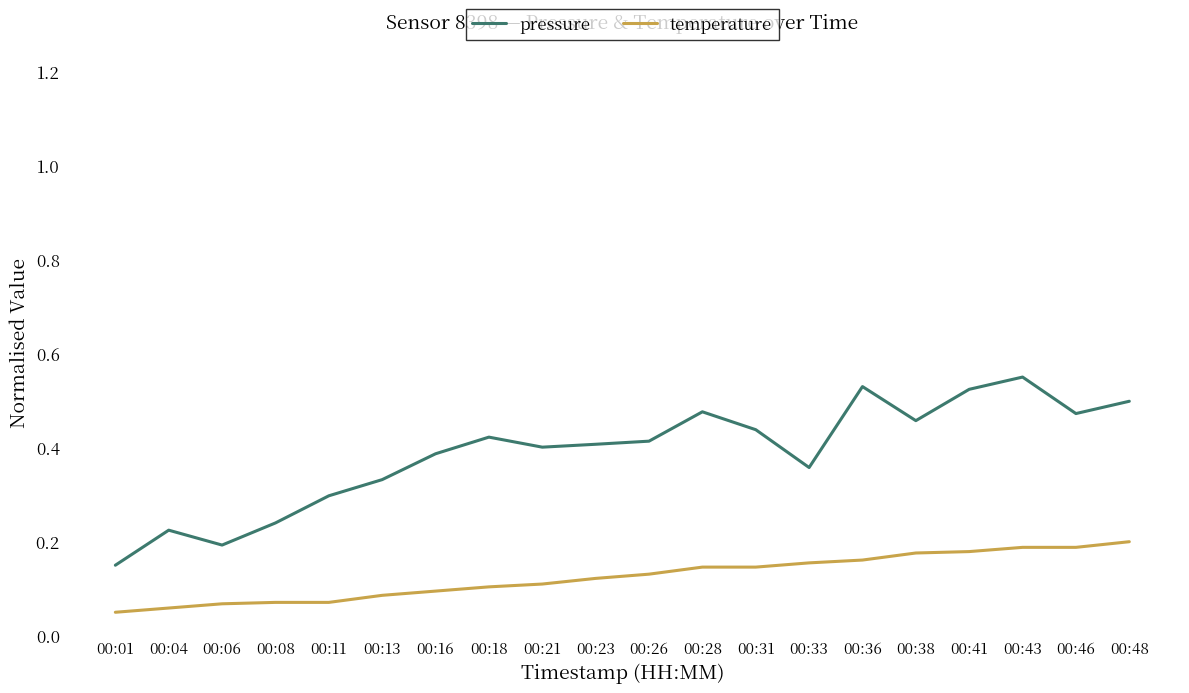

List the series in order of their overall mean, highest first.

pressure, temperature